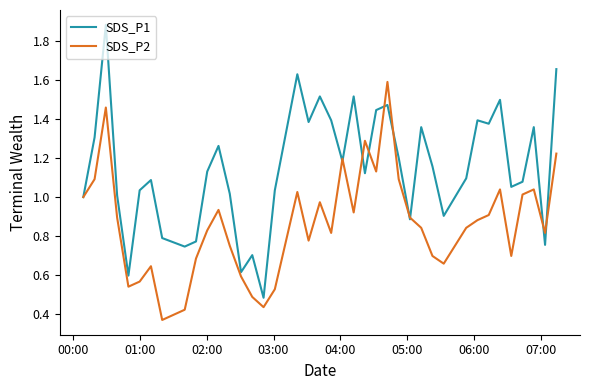

List the series in order of their overall mean, highest first.

SDS_P1, SDS_P2